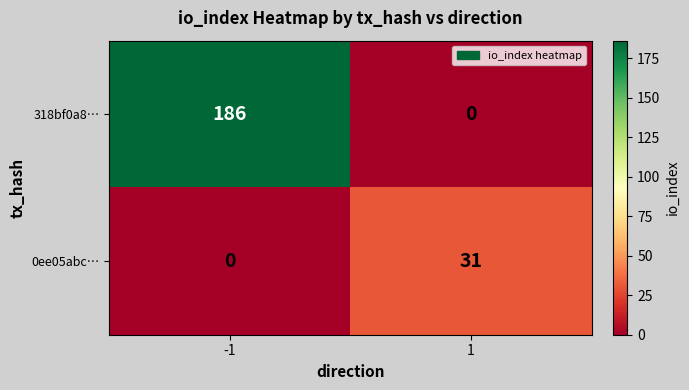

What is the total value across all series at -1?

186